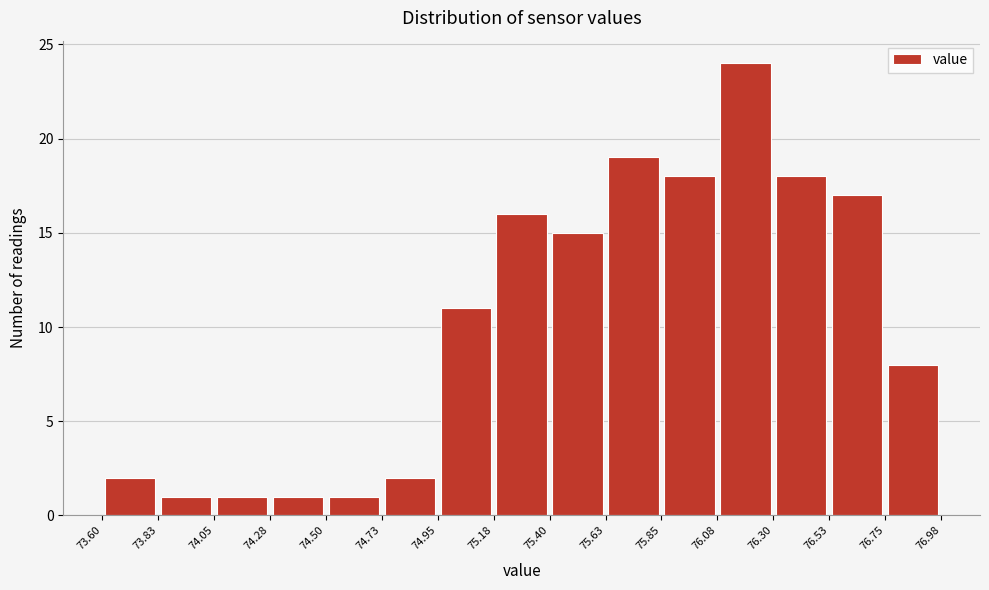

How tall is the bar that spans 76.75 to 76.98 on the x-axis? The values are not printed on the chart, so give them approximately, as read against the axis.

8